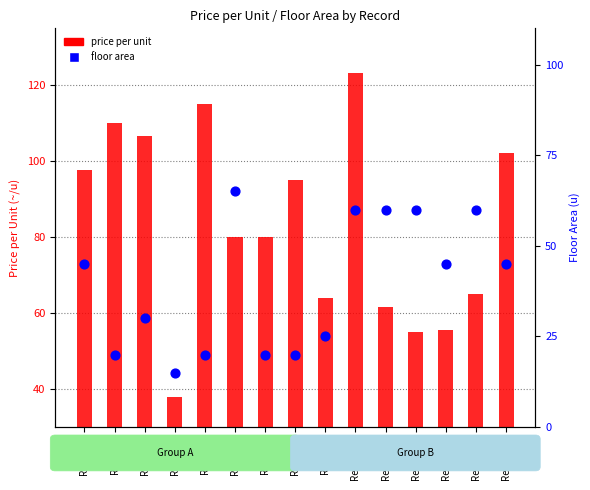

At which category is the sum across all series the highest?

Record10